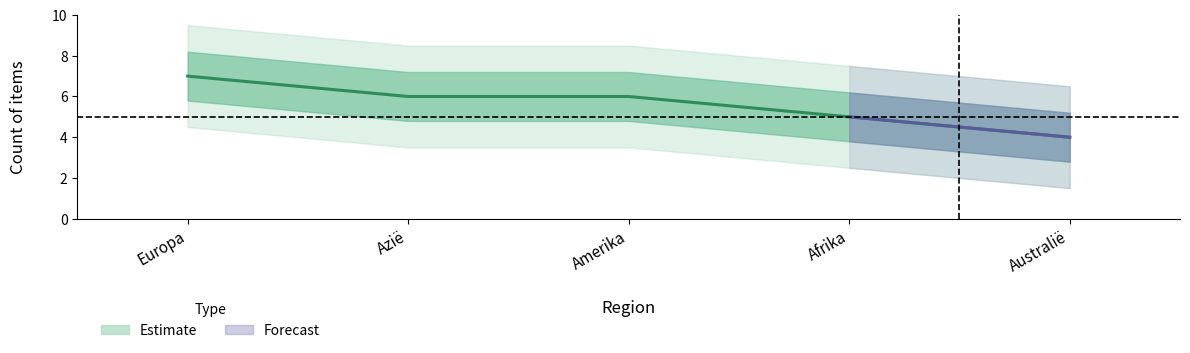

What is the change in value from Azië to Afrika?

-1